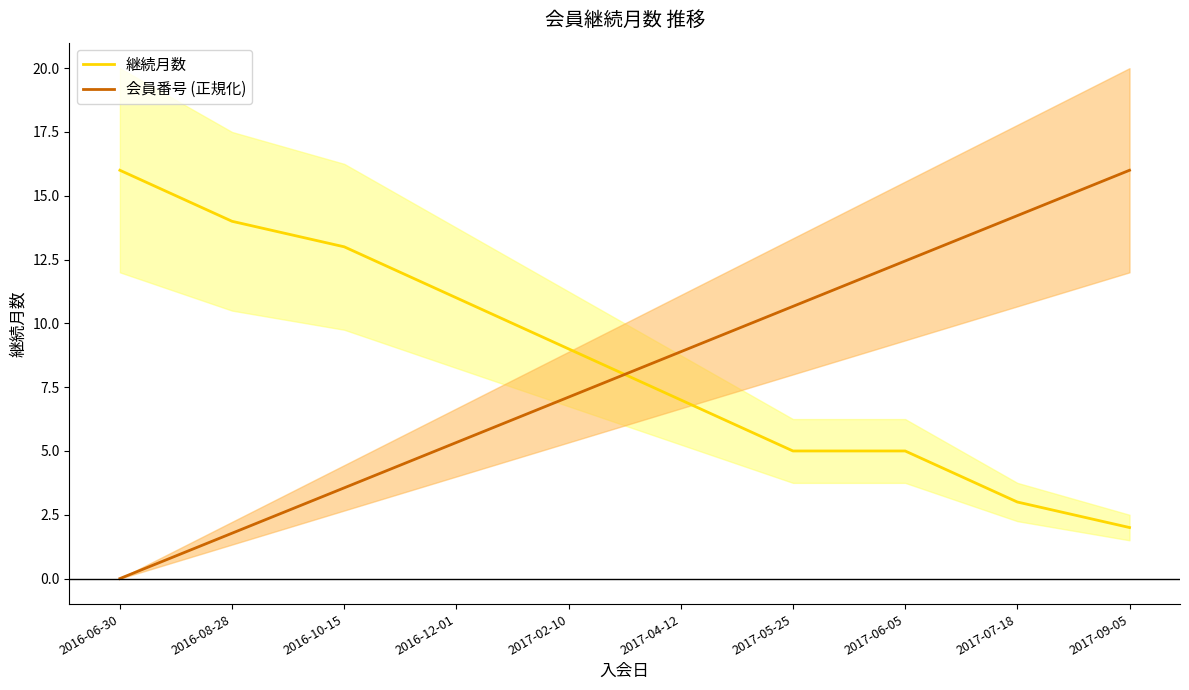

Which series has the largest range (max minus min)?

会員番号 (正規化)